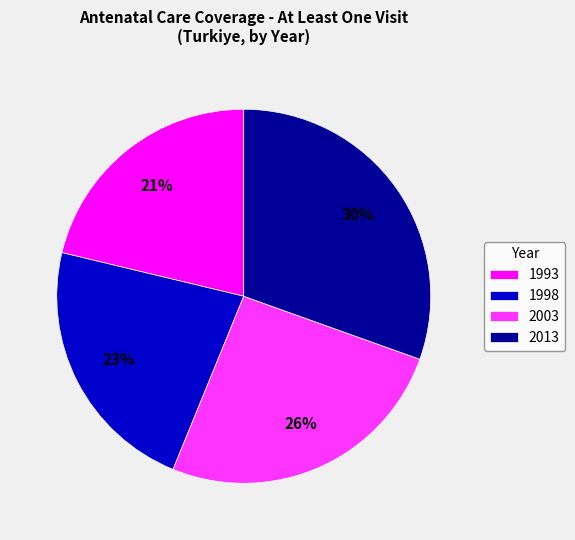

Which category has the smallest portion of the pie?

1993